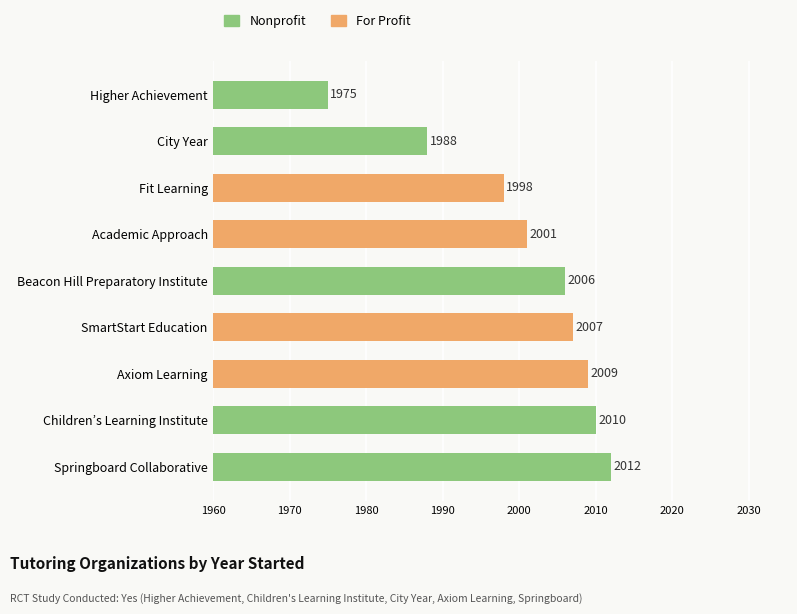

What is the maximum value shown in the chart?

2012